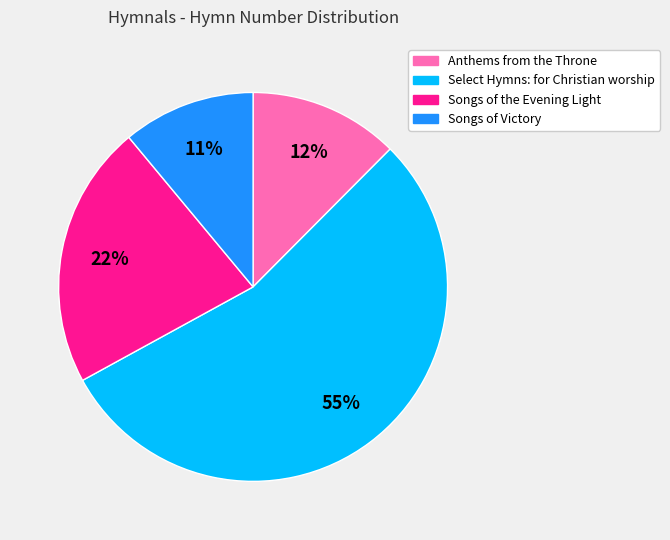

What percentage is the Anthems from the Throne slice, to the nearest percent?

12%